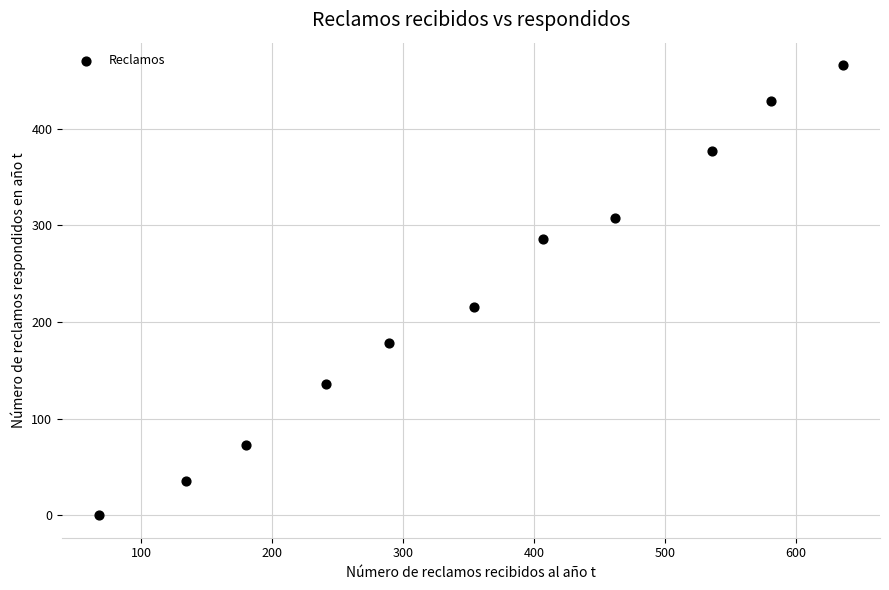

What Y value in the scatter plot is closest to 233?

216